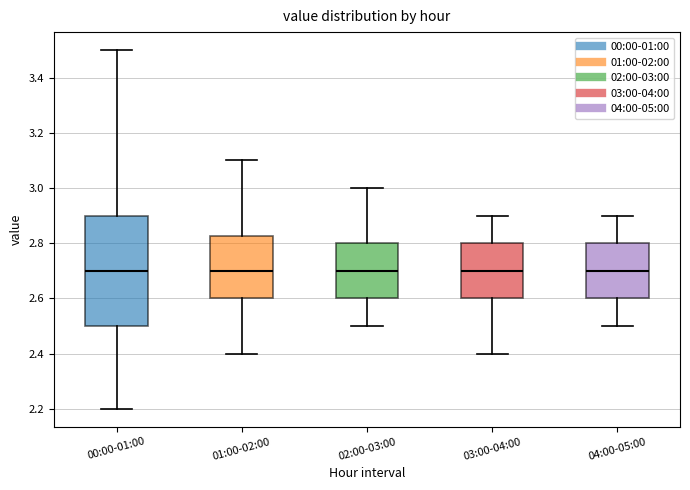

Reading left to right, read every box against the y-axis: the position of its median line, the range the box covers, and the ends of its whiskers. The values are not printed on the chart, so give them approximately, as read against the axis.

00:00-01:00: median 2.70, box 2.50 to 2.90, whiskers 2.20 to 3.50
01:00-02:00: median 2.70, box 2.60 to 2.82, whiskers 2.40 to 3.10
02:00-03:00: median 2.70, box 2.60 to 2.80, whiskers 2.50 to 3.00
03:00-04:00: median 2.70, box 2.60 to 2.80, whiskers 2.40 to 2.90
04:00-05:00: median 2.70, box 2.60 to 2.80, whiskers 2.50 to 2.90